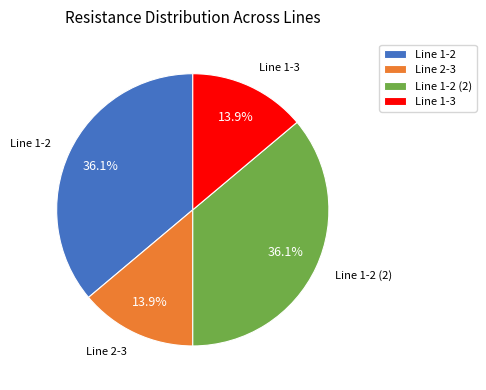

Is the sum of Line 1-3 and Line 2-3 greater than half?

No